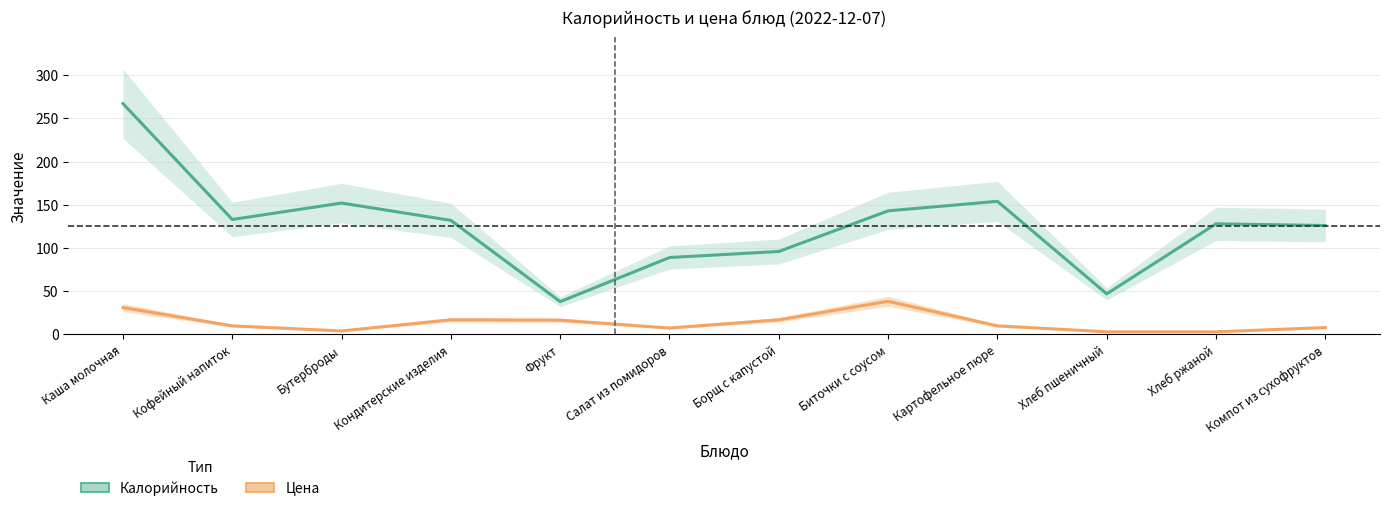

Is the value of Калорийность at Фрукт greater than the value of Цена at Кофейный напиток?

Yes